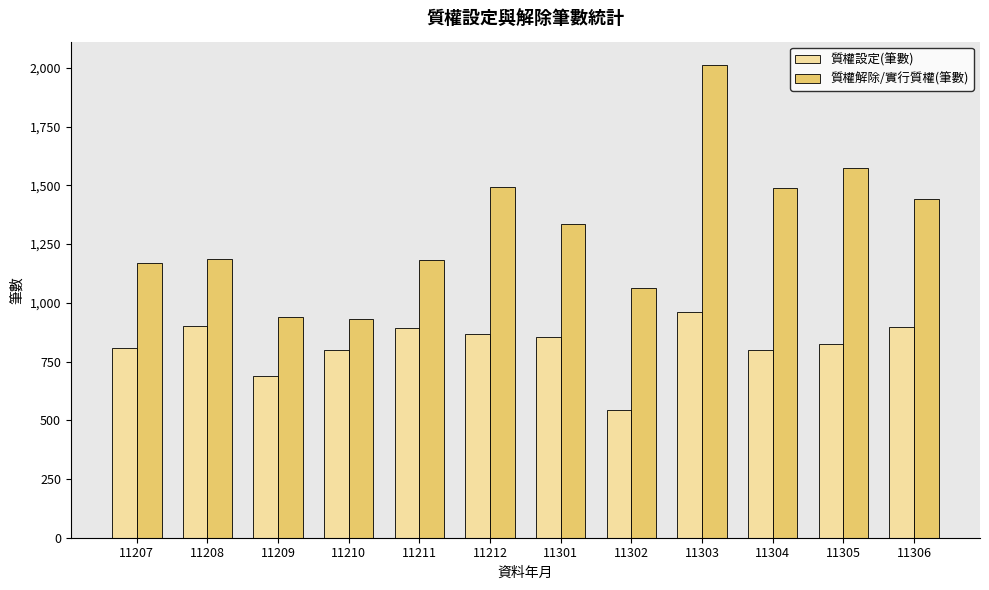

Is it true that 質權解除/實行質權(筆數) equals 1185 at 11208?

True